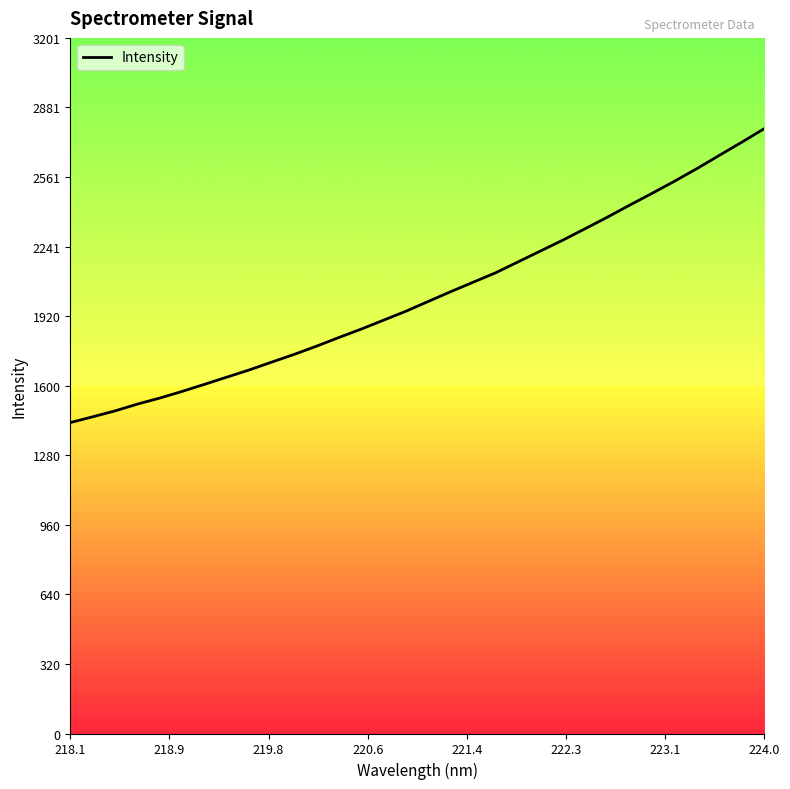

What is the smallest value displayed?

1430.9